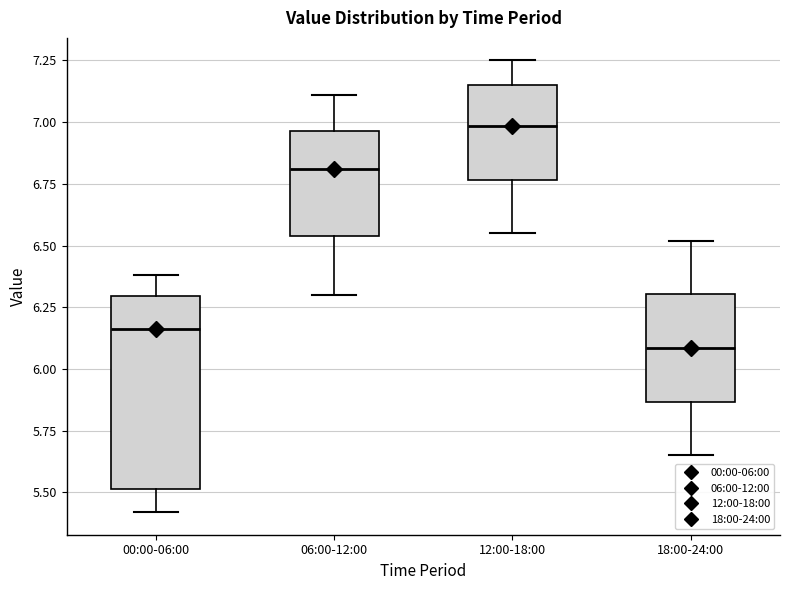

Comparing the boxes themselves (not the whiskers), which one is the tallest?

00:00-06:00